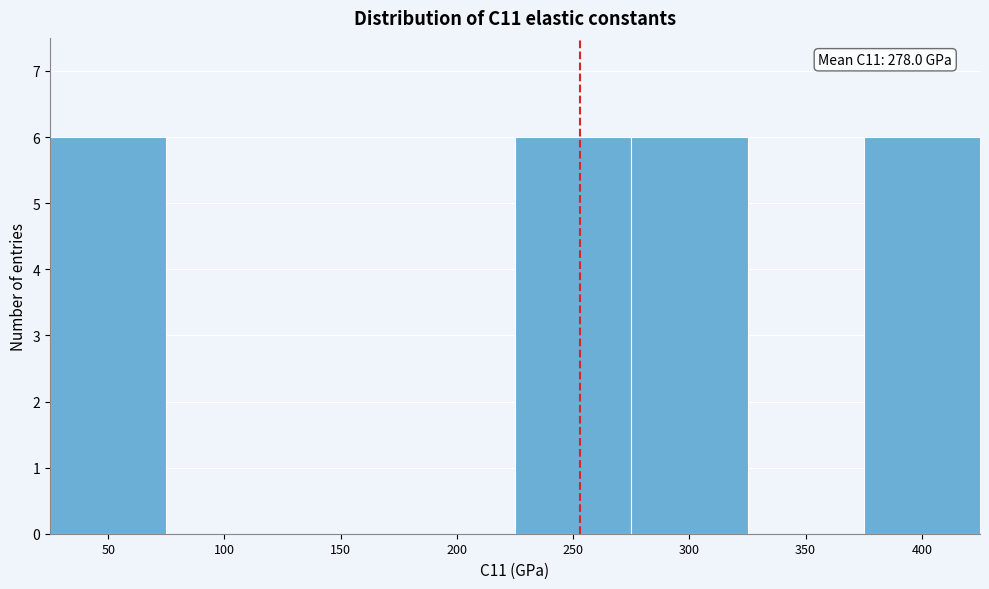

Reading left to right, transcribe all the data shown in this chart.

50=6	100=0	150=0	200=0	250=6	300=6	350=0	400=6